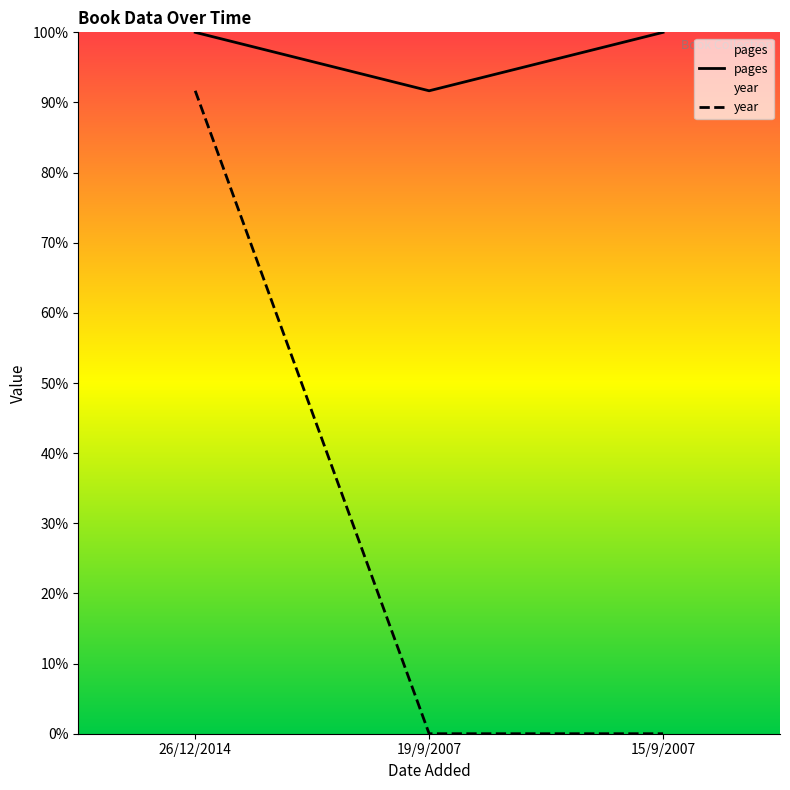

At which category is the sum across all series the highest?

26/12/2014